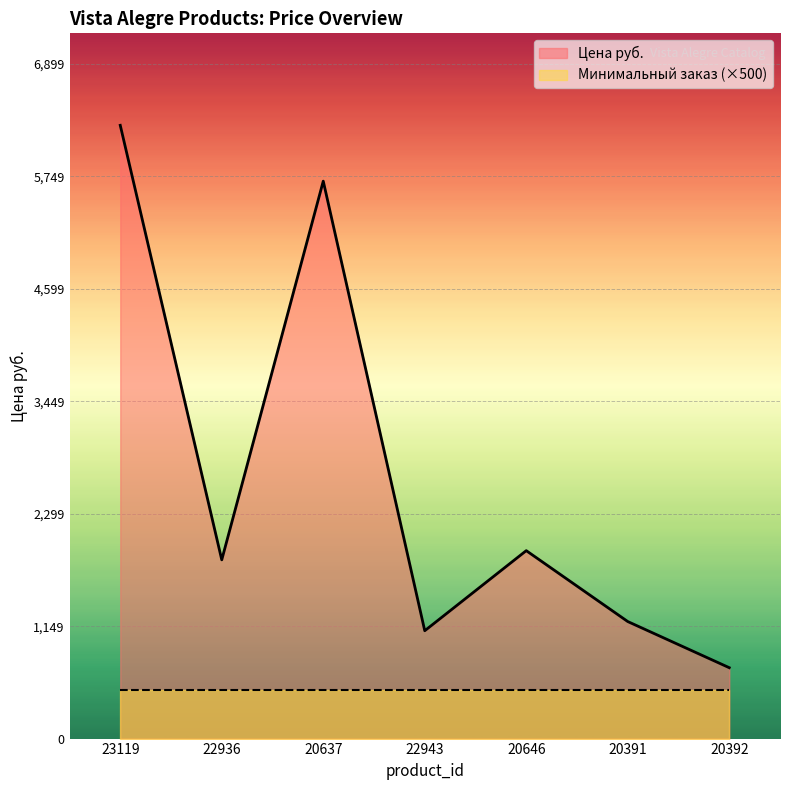

Between 20391 and 22936, which is larger?

22936